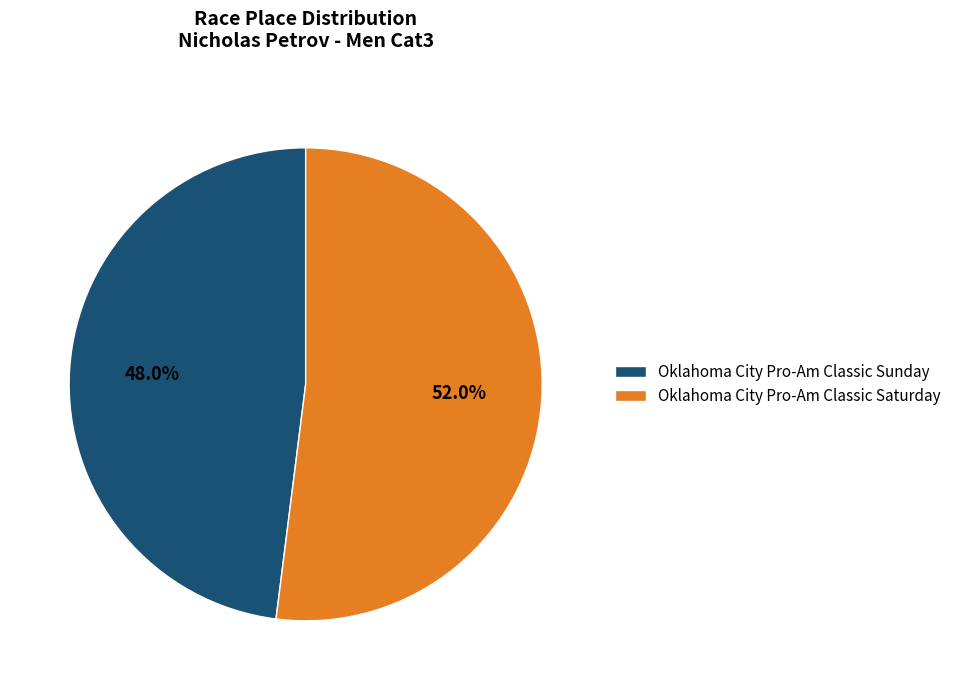

How many slices are in this pie chart?

2